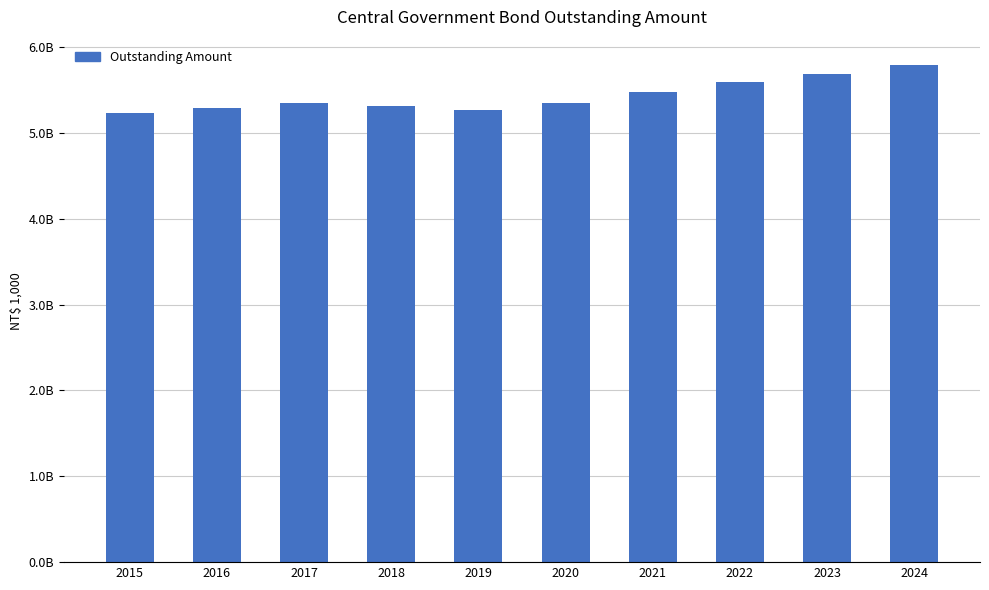

What is the difference between the second highest and minimum values?

455840300